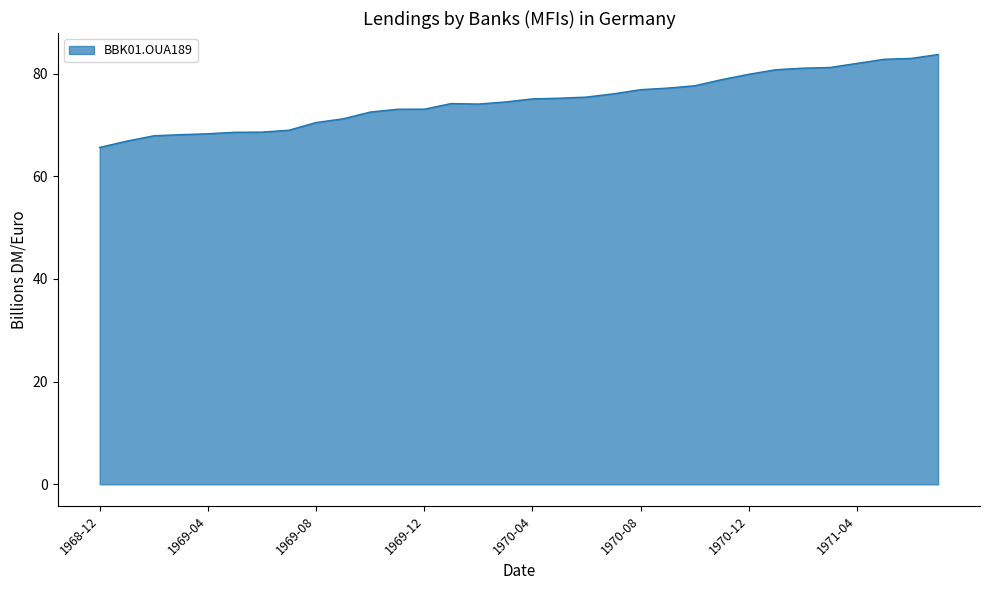

How many values exceed 75?

16